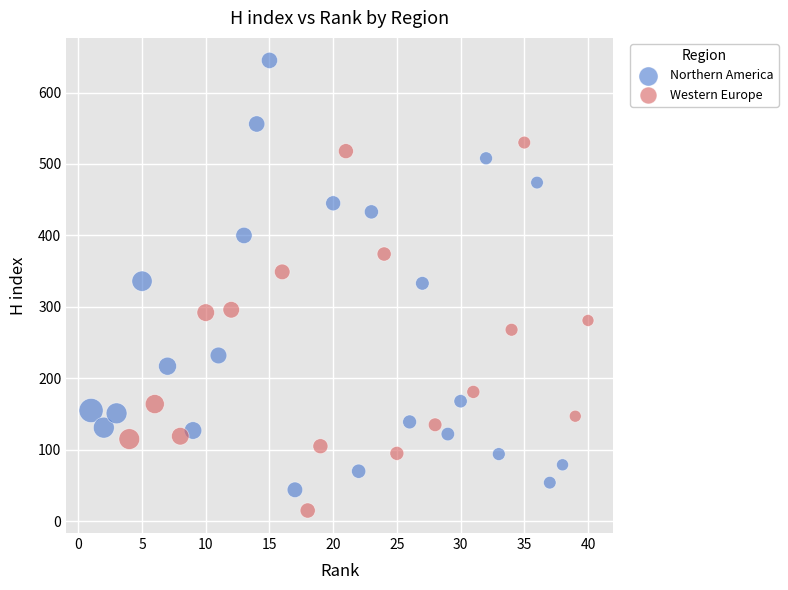

Which series reaches the maximum Y coordinate?

Northern America